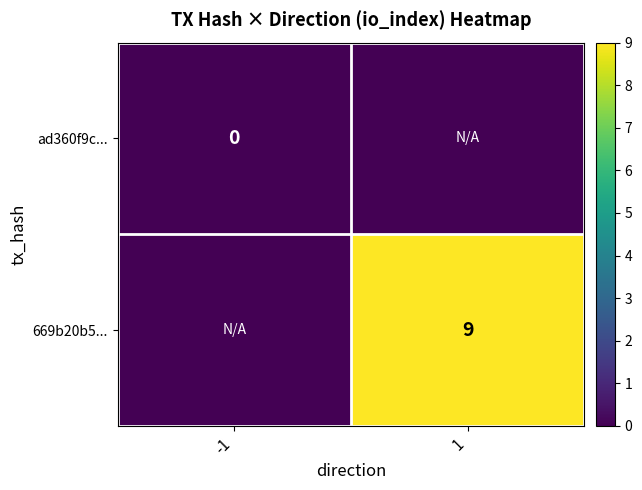

The value of 669b20b5... at 1 is 9. True or false?

True